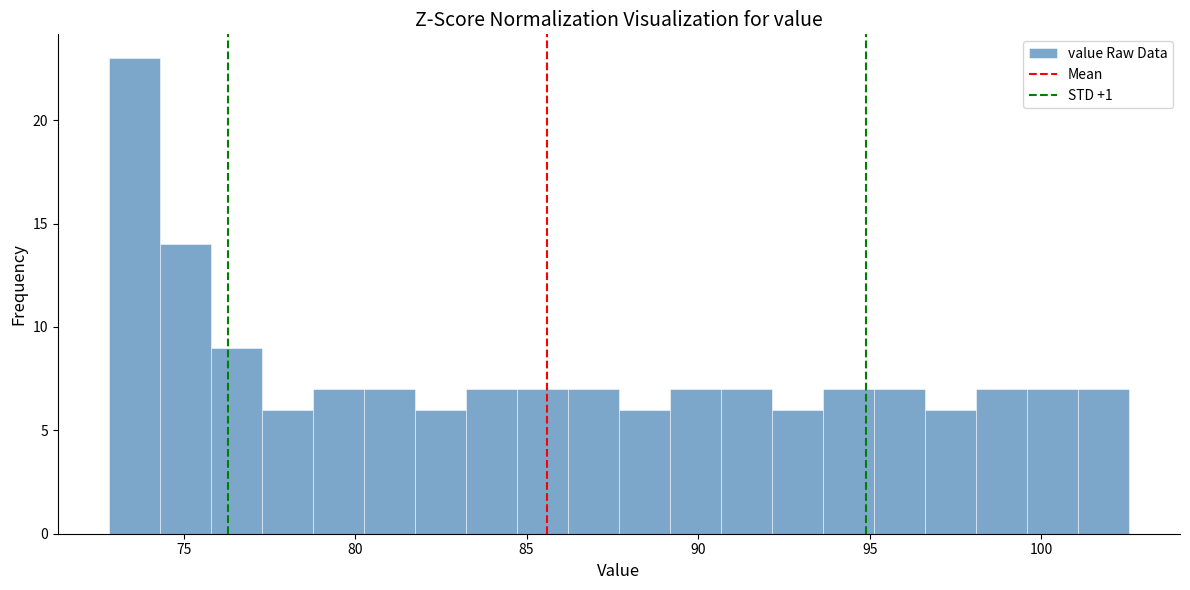

Around what value on the x-axis is the tallest bar? Give the approximate position of its centre, as read against the axis.

73.5